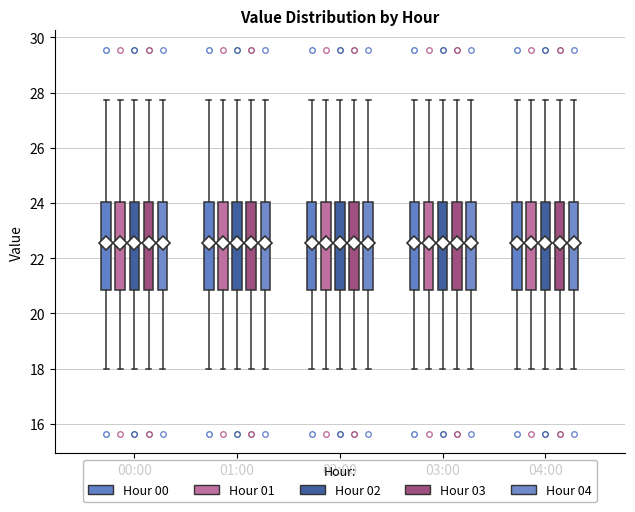

Reading left to right, read every box against the y-axis: the position of its median line, the range the box covers, and the ends of its whiskers. The values are not printed on the chart, so give them approximately, as read against the axis.

00:00 (Hour 00): median 22.6, box 20.8 to 24.0, whiskers 18.0 to 27.8
00:00 (Hour 01): median 22.6, box 20.8 to 24.0, whiskers 18.0 to 27.8
00:00 (Hour 02): median 22.6, box 20.8 to 24.0, whiskers 18.0 to 27.8
00:00 (Hour 03): median 22.6, box 20.8 to 24.0, whiskers 18.0 to 27.8
00:00 (Hour 04): median 22.6, box 20.8 to 24.0, whiskers 18.0 to 27.8
01:00 (Hour 00): median 22.6, box 20.8 to 24.0, whiskers 18.0 to 27.8
01:00 (Hour 01): median 22.6, box 20.8 to 24.0, whiskers 18.0 to 27.8
01:00 (Hour 02): median 22.6, box 20.8 to 24.0, whiskers 18.0 to 27.8
01:00 (Hour 03): median 22.6, box 20.8 to 24.0, whiskers 18.0 to 27.8
01:00 (Hour 04): median 22.6, box 20.8 to 24.0, whiskers 18.0 to 27.8
02:00 (Hour 00): median 22.6, box 20.8 to 24.0, whiskers 18.0 to 27.8
02:00 (Hour 01): median 22.6, box 20.8 to 24.0, whiskers 18.0 to 27.8
02:00 (Hour 02): median 22.6, box 20.8 to 24.0, whiskers 18.0 to 27.8
02:00 (Hour 03): median 22.6, box 20.8 to 24.0, whiskers 18.0 to 27.8
02:00 (Hour 04): median 22.6, box 20.8 to 24.0, whiskers 18.0 to 27.8
03:00 (Hour 00): median 22.6, box 20.8 to 24.0, whiskers 18.0 to 27.8
03:00 (Hour 01): median 22.6, box 20.8 to 24.0, whiskers 18.0 to 27.8
03:00 (Hour 02): median 22.6, box 20.8 to 24.0, whiskers 18.0 to 27.8
03:00 (Hour 03): median 22.6, box 20.8 to 24.0, whiskers 18.0 to 27.8
03:00 (Hour 04): median 22.6, box 20.8 to 24.0, whiskers 18.0 to 27.8
04:00 (Hour 00): median 22.6, box 20.8 to 24.0, whiskers 18.0 to 27.8
04:00 (Hour 01): median 22.6, box 20.8 to 24.0, whiskers 18.0 to 27.8
04:00 (Hour 02): median 22.6, box 20.8 to 24.0, whiskers 18.0 to 27.8
04:00 (Hour 03): median 22.6, box 20.8 to 24.0, whiskers 18.0 to 27.8
04:00 (Hour 04): median 22.6, box 20.8 to 24.0, whiskers 18.0 to 27.8